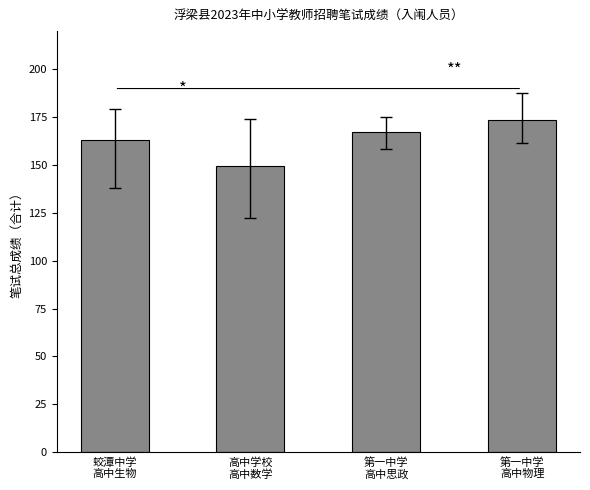

What is the smallest value displayed?

149.3